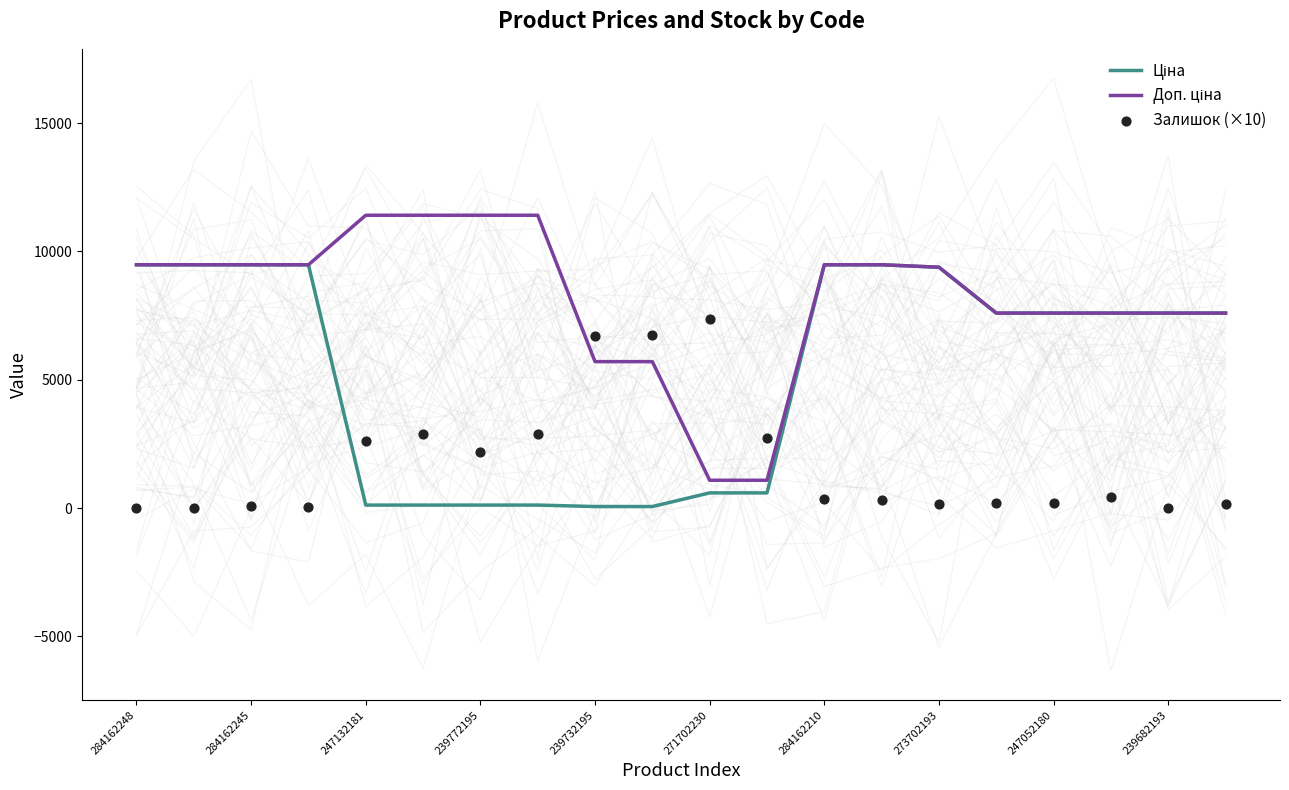

At which category is the sum across all series the highest?

284162210